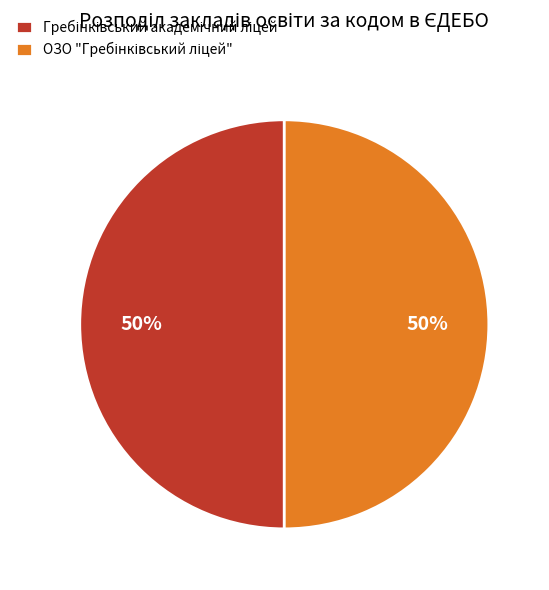

Count the number of slices in the pie.

2